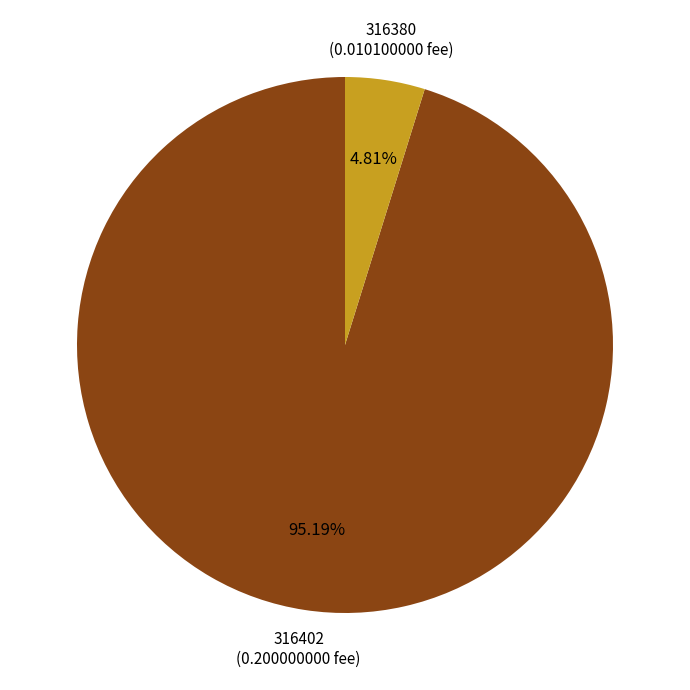

What percentage is the 316380 slice, to the nearest percent?

5%